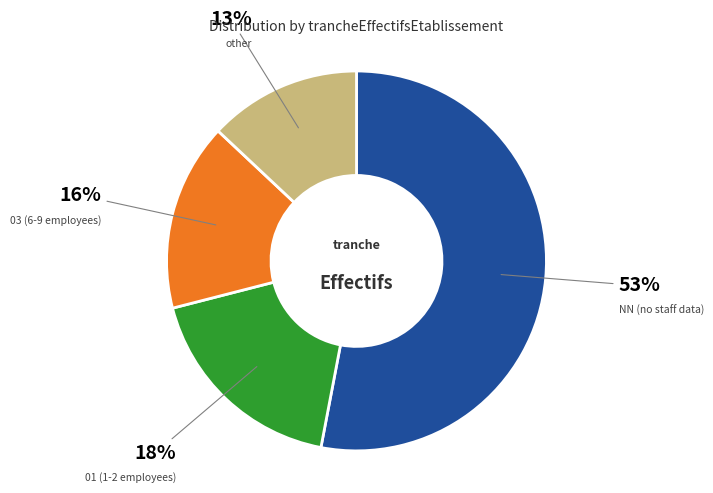

To the nearest percent, what is the average slice percentage?

25%